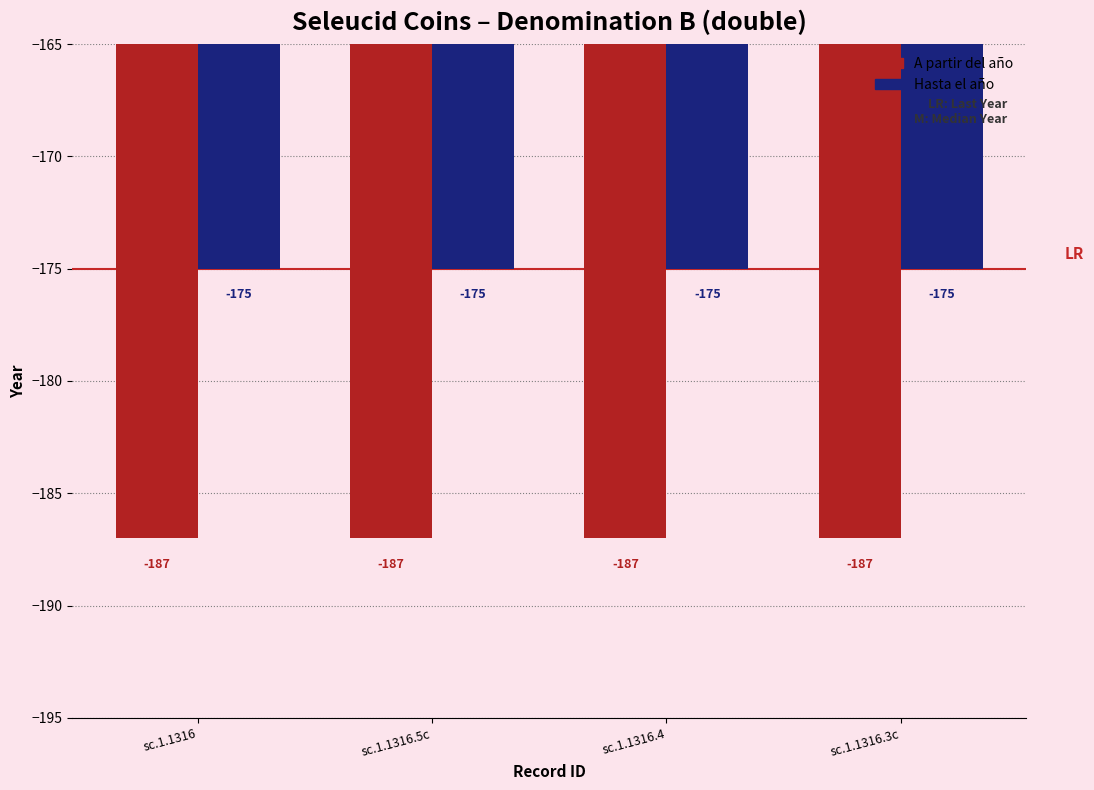

What is the minimum value shown in the chart?

-187